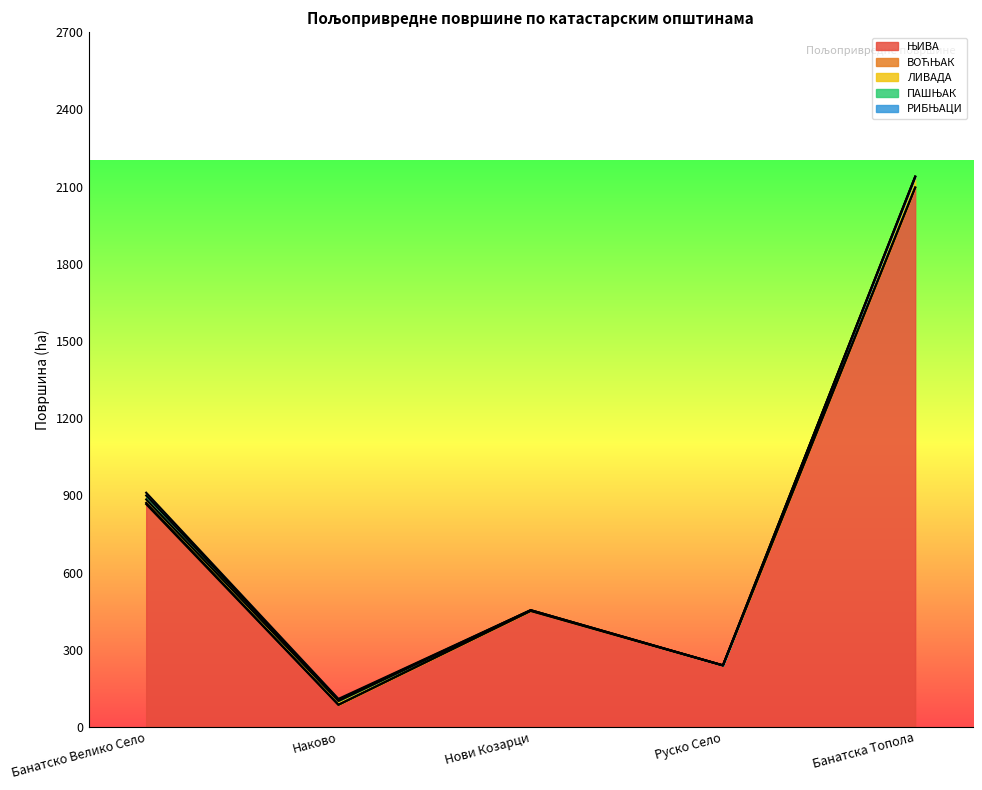

Is it true that ЛИВАДА equals 7.4 at Банатско Велико Село?

False